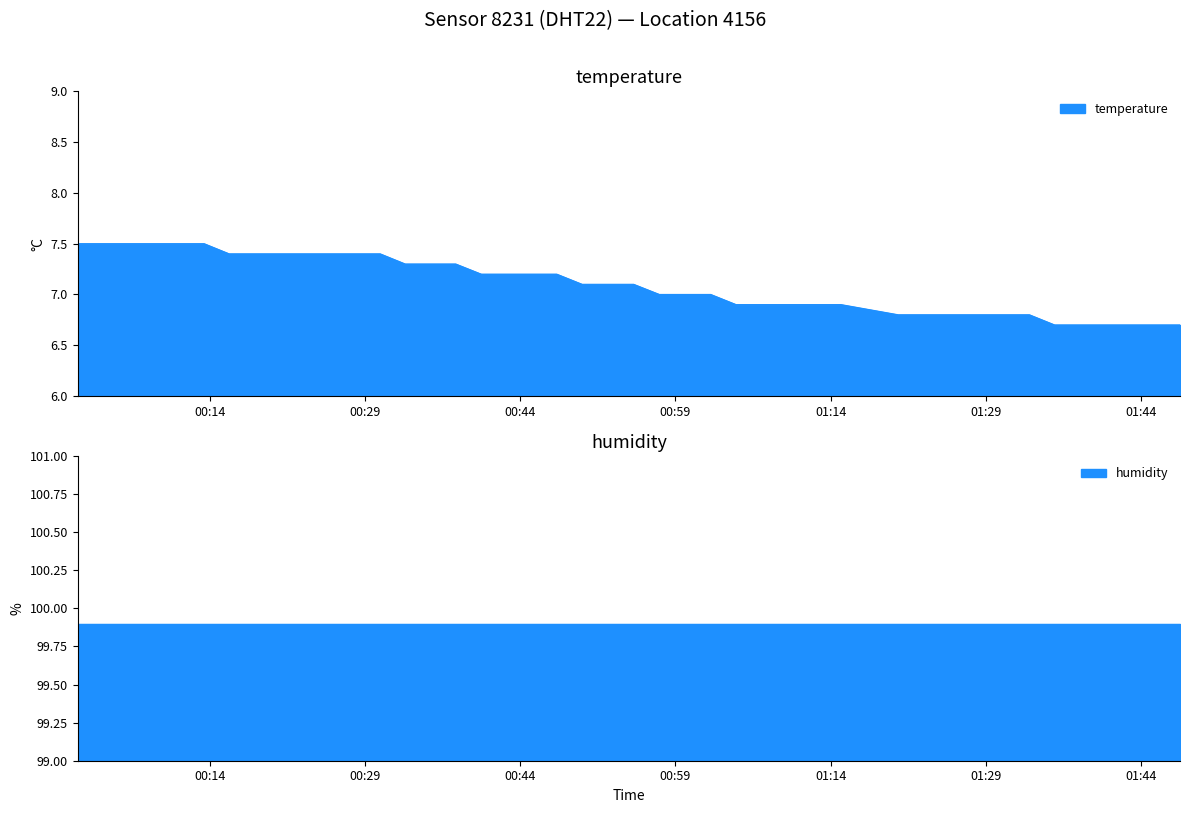

Between 00:20 and 01:47, which is larger?

00:20